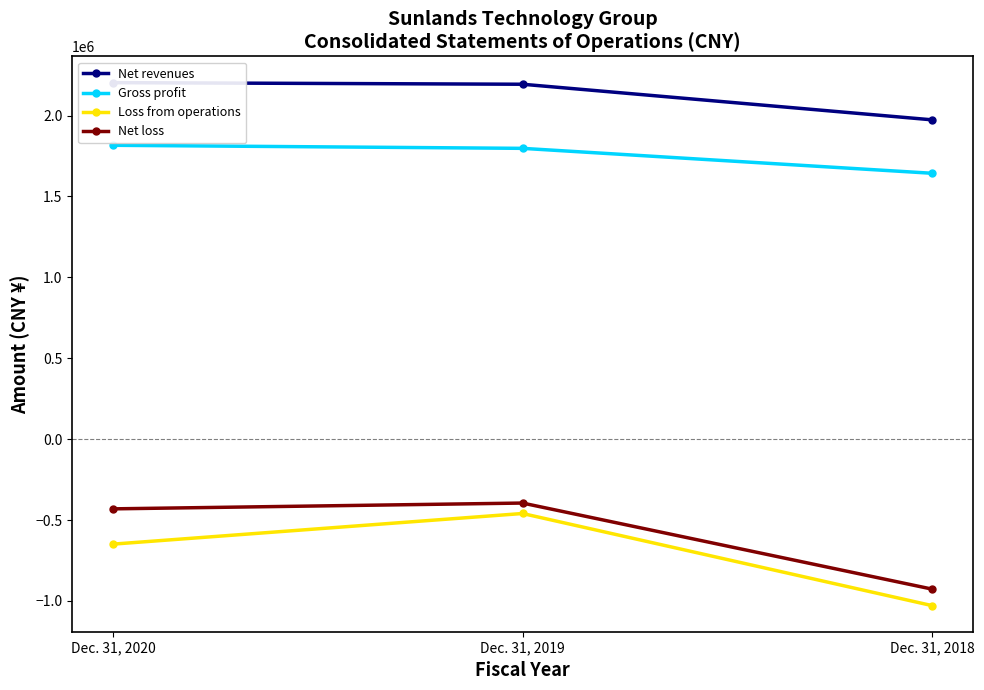

What is the smallest value displayed?

-1028934